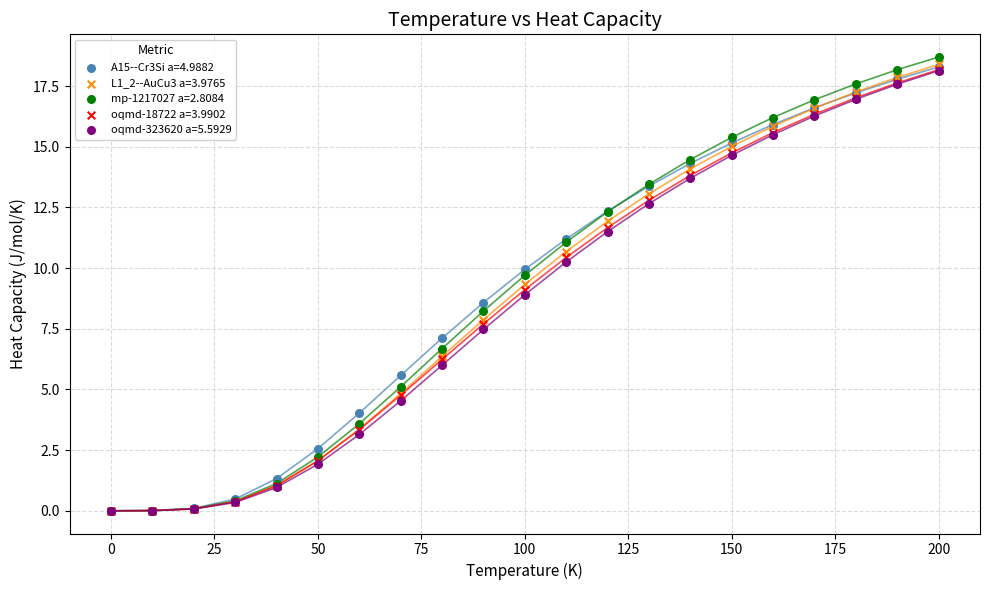

What are all the series names shown in the legend?

A15--Cr3Si a=4.9882, L1_2--AuCu3 a=3.9765, mp-1217027 a=2.8084, oqmd-18722 a=3.9902, oqmd-323620 a=5.5929